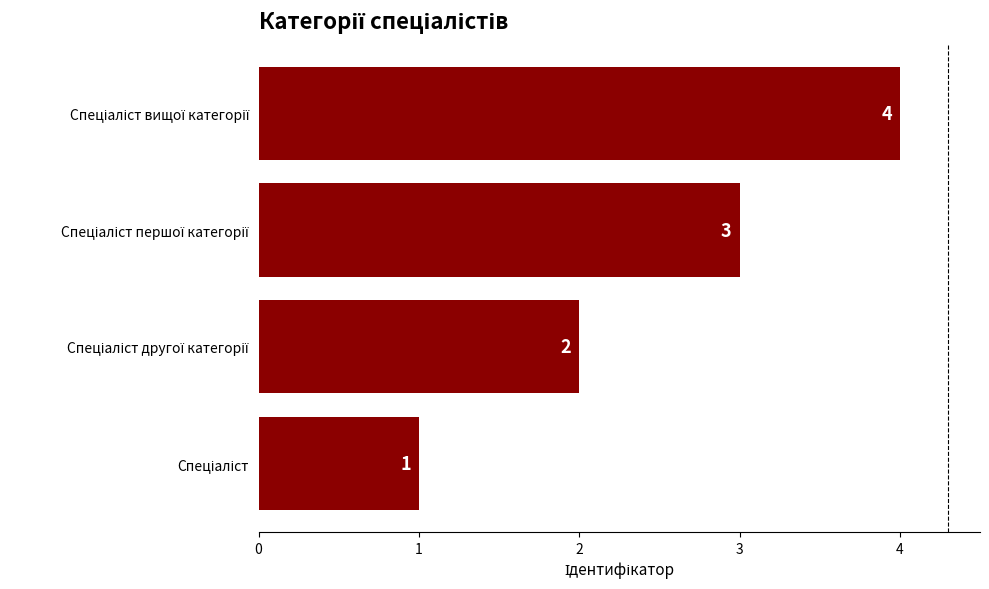

What is the greatest value displayed?

4